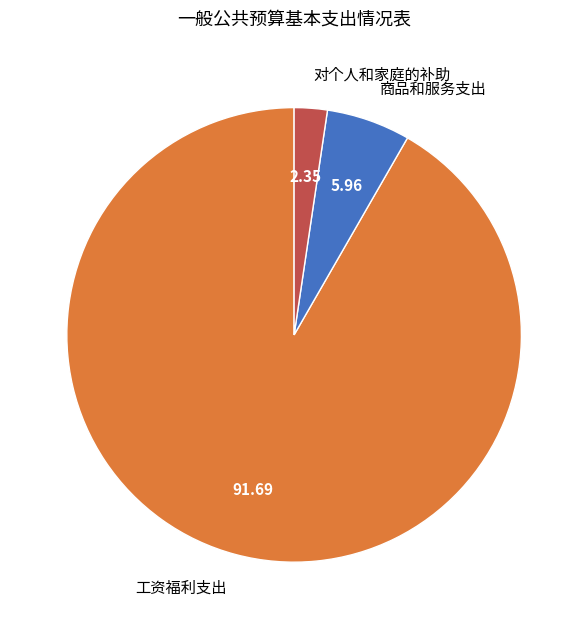

Between 商品和服务支出 and 对个人和家庭的补助, which is larger?

商品和服务支出